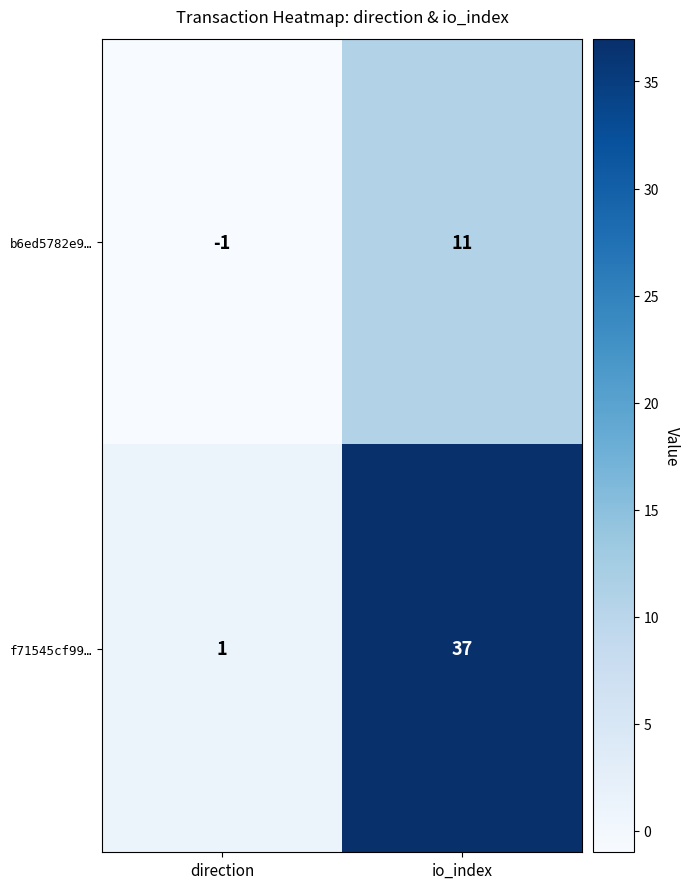

How many data points does each series have?

2